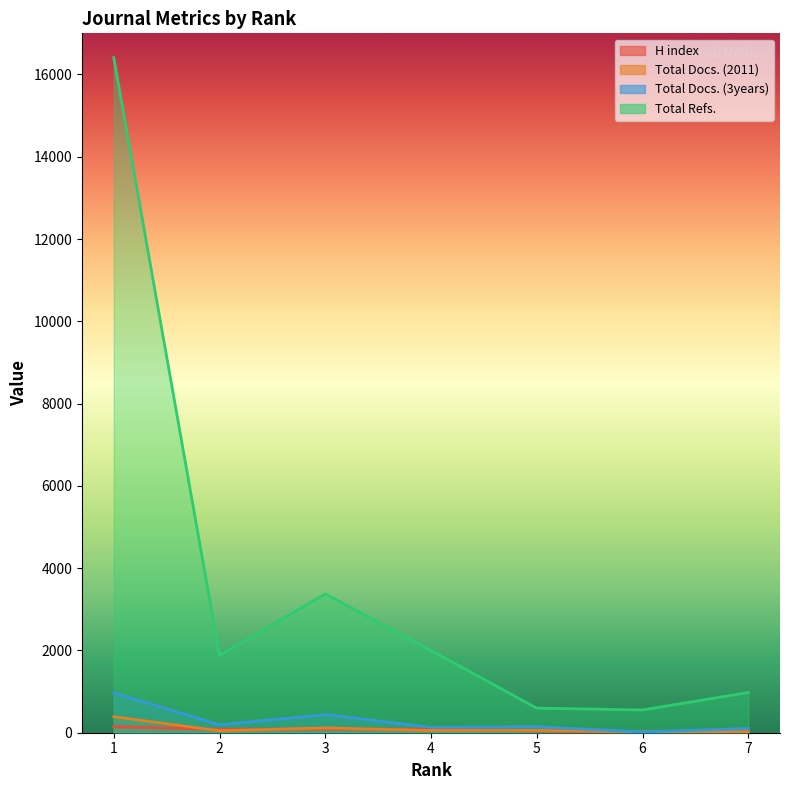

Which has a higher value, 1 or 5?

1